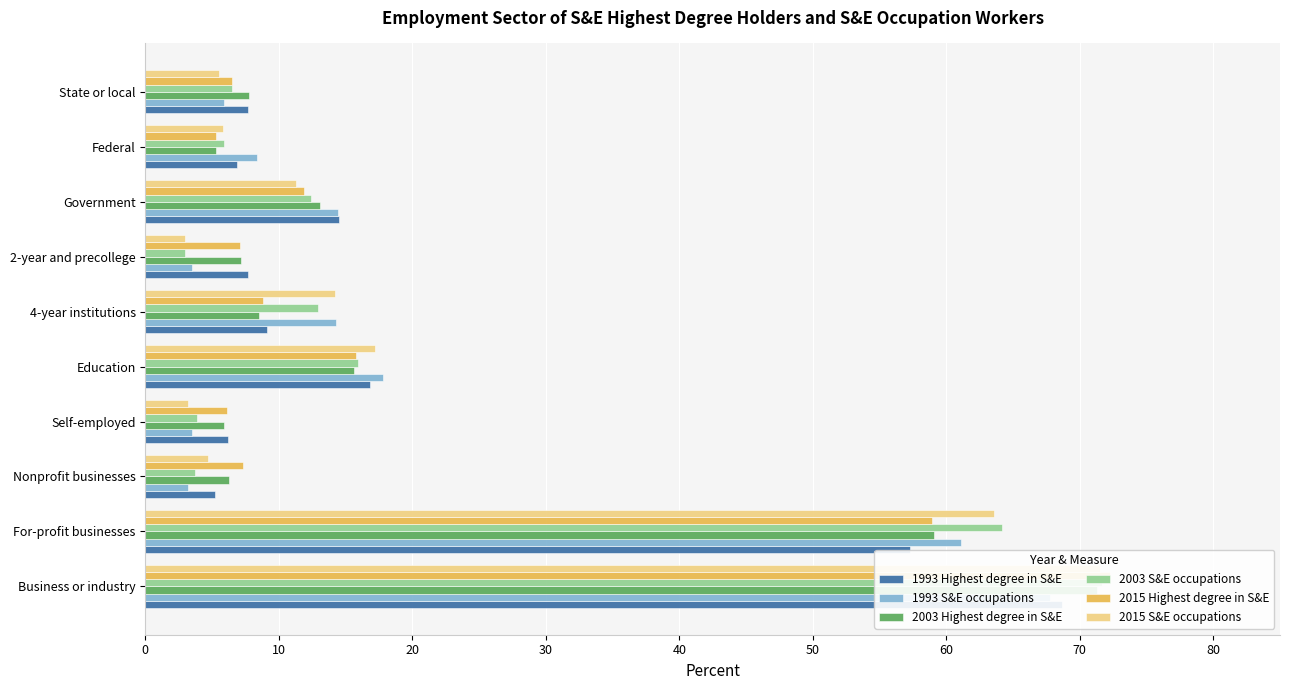

How many distinct data groups are displayed?

6